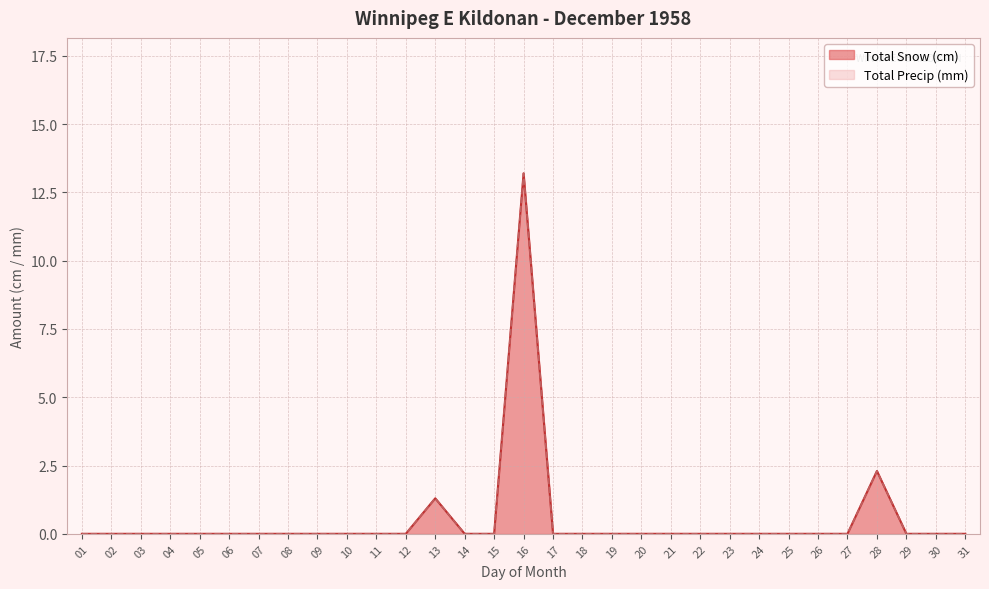

What are all the series names shown in the legend?

Total Snow (cm), Total Precip (mm)